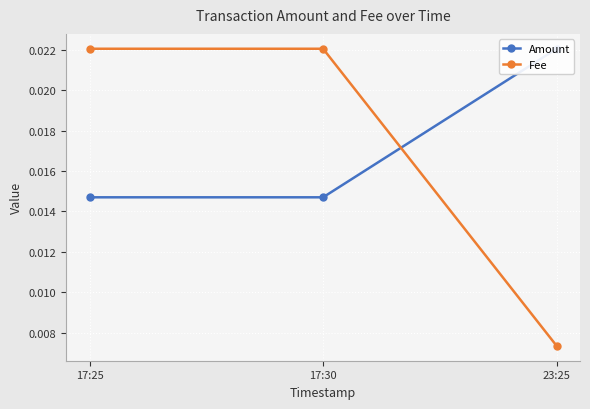

Which series has the largest total across all categories?

Fee